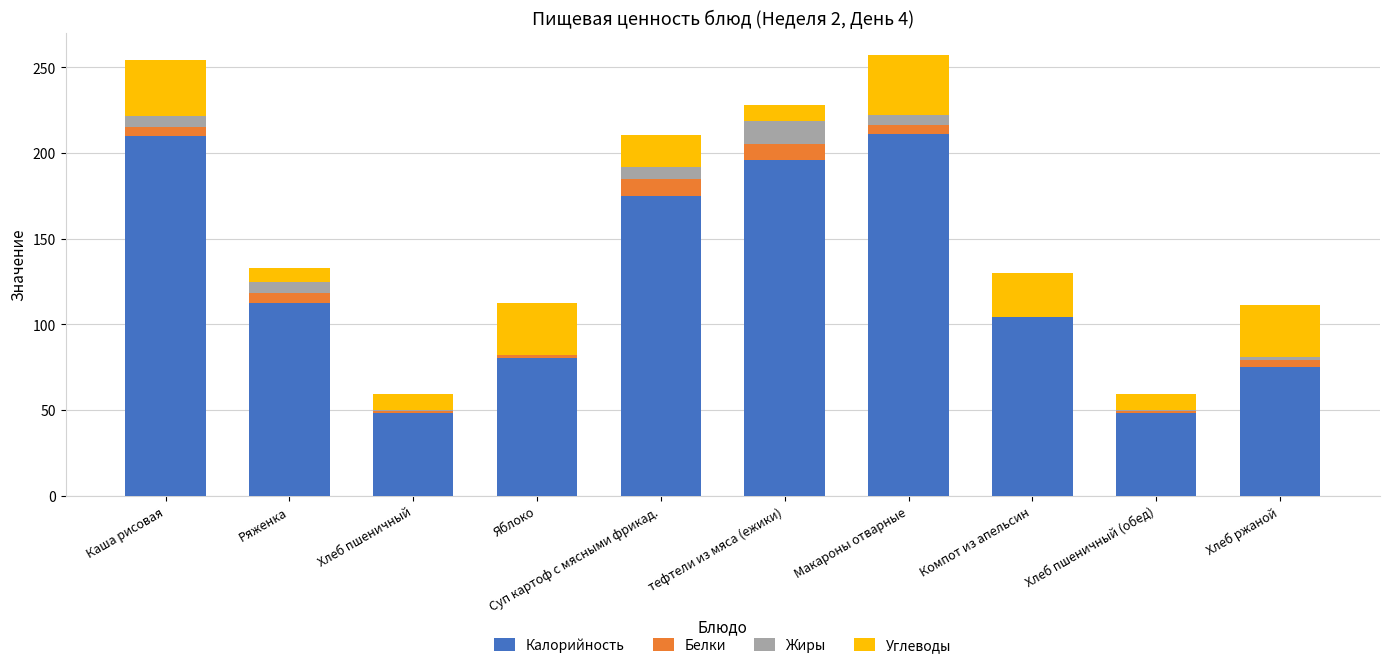

At which label is Калорийность closest to 129?

Ряженка